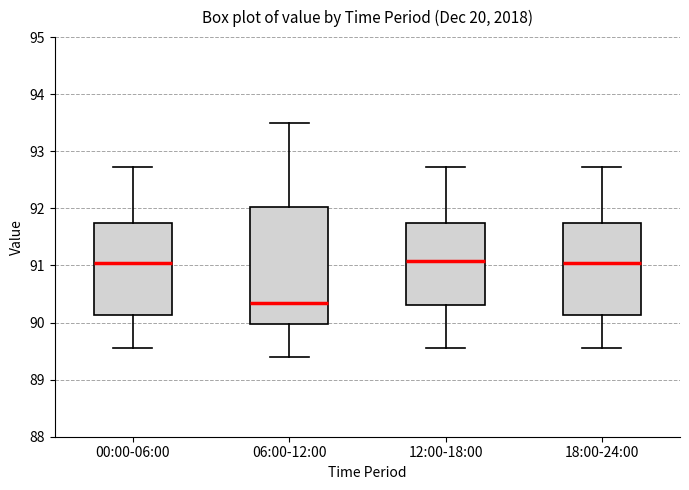

Which box is the tallest, from its lower edge to its upper edge?

06:00-12:00